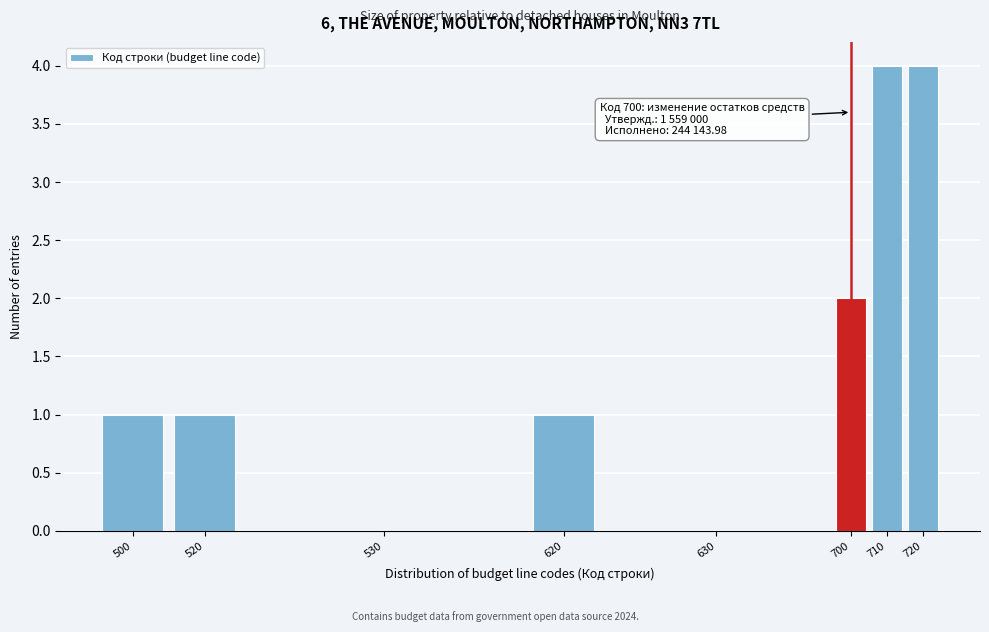

Reading right to left, list all the values displayed in this chart.

720=4	710=4	700=2	630=0	620=1	530=0	520=1	500=1